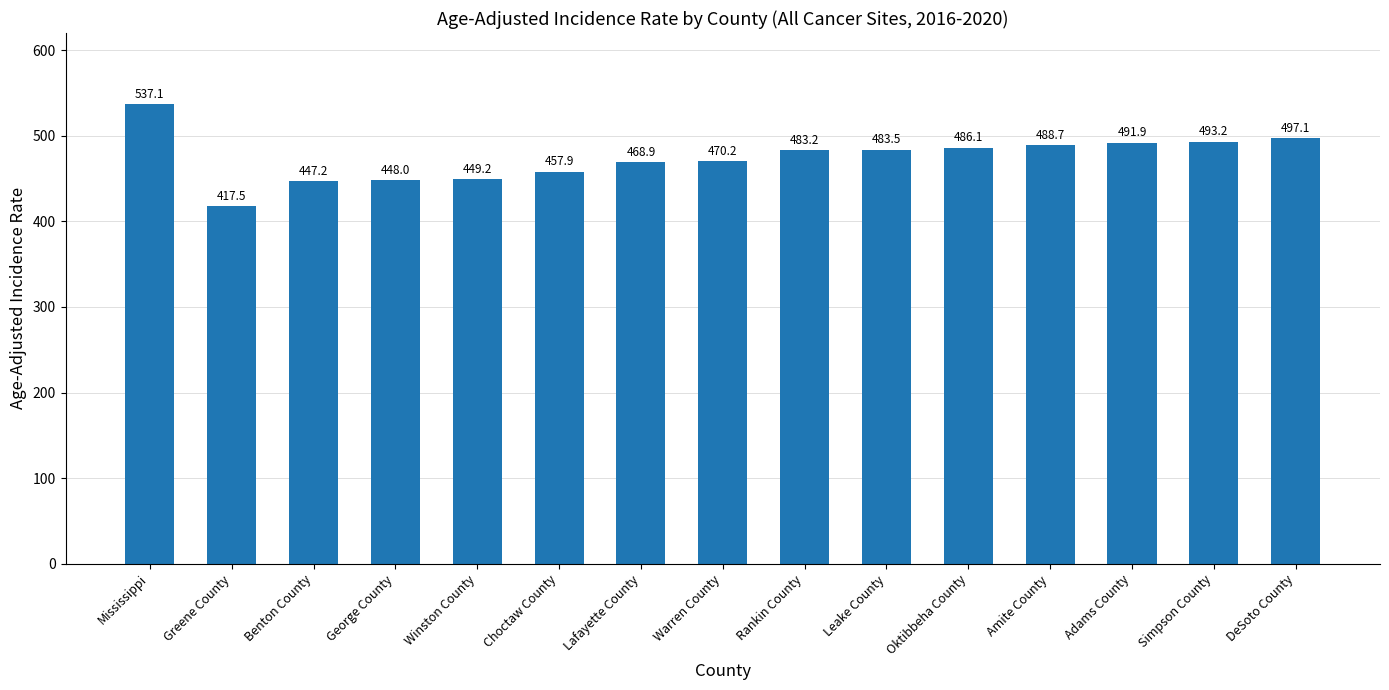

What is the greatest value displayed?

537.1